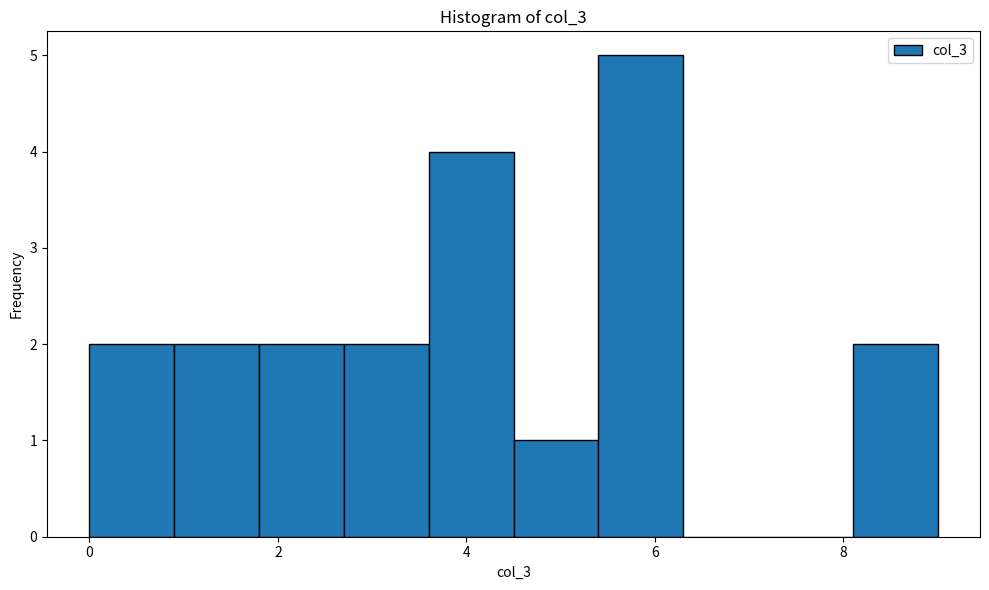

Reading left to right, list every bar in this chart as the range it spans on the x-axis followed by its height. Neither the bar edges nor the heights are printed on the chart, so give them approximately, as read against the axes.

0.0 to 0.9: 2
0.9 to 1.8: 2
1.8 to 2.7: 2
2.7 to 3.6: 2
3.6 to 4.5: 4
4.5 to 5.4: 1
5.4 to 6.3: 5
6.3 to 7.2: 0
7.2 to 8.1: 0
8.1 to 9.0: 2